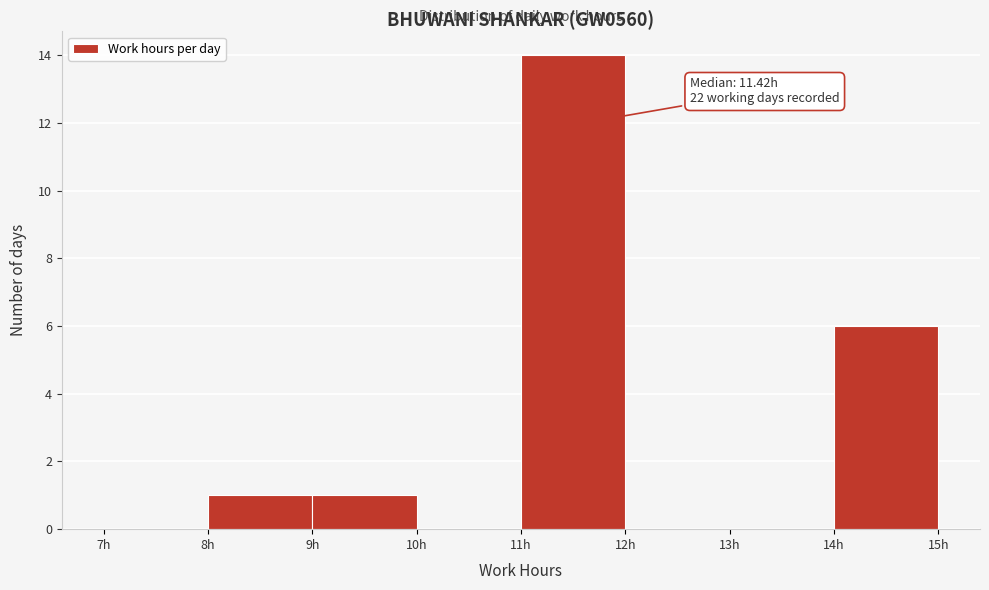

Which range on the x-axis has the tallest bar?

11 to 12